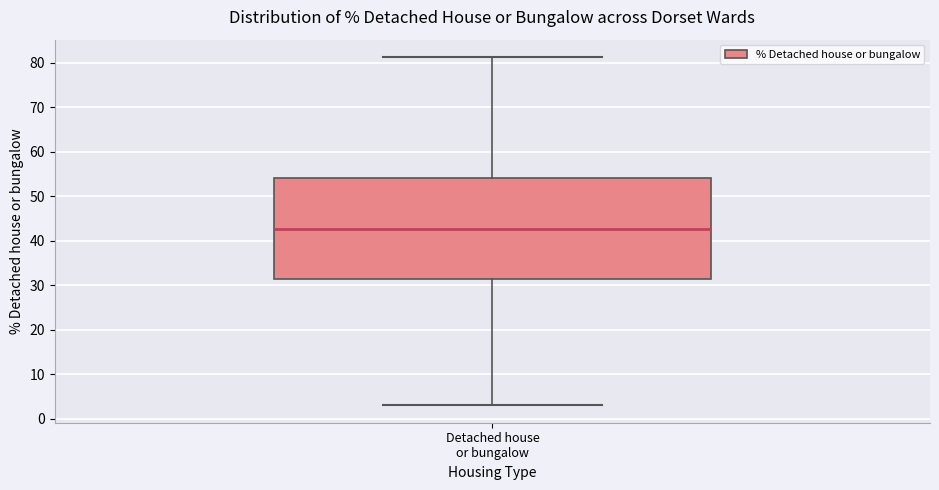

Read this box plot against the y-axis: the position of the median line, the range covered by the box, and the ends of both whiskers. The values are not printed on the chart, so give them approximately, as read against the axis.

median 43, box 31 to 54, whiskers 3 to 81